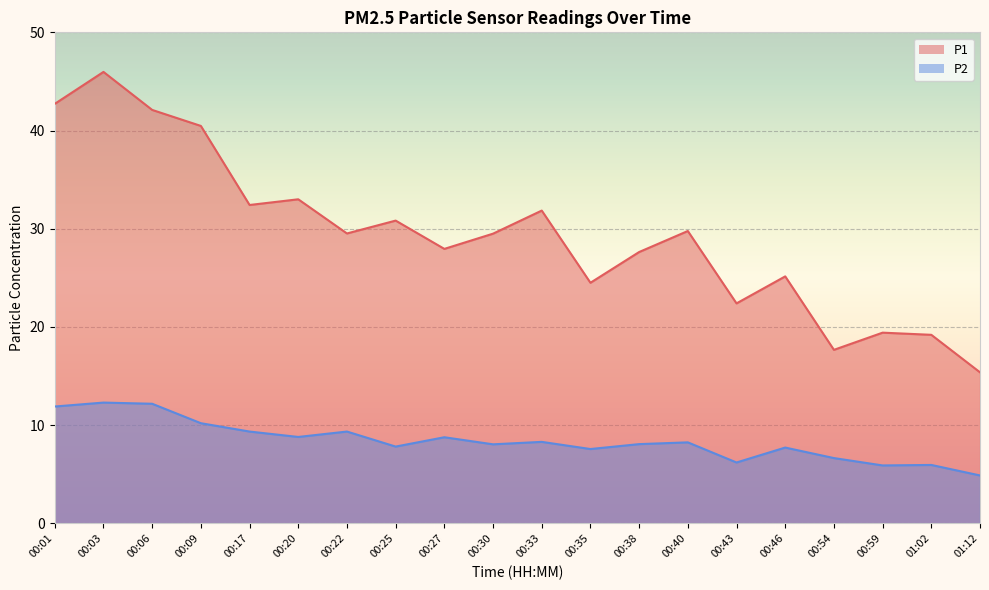

Between 00:03 and 00:22, which series saw the biggest shift?

P1